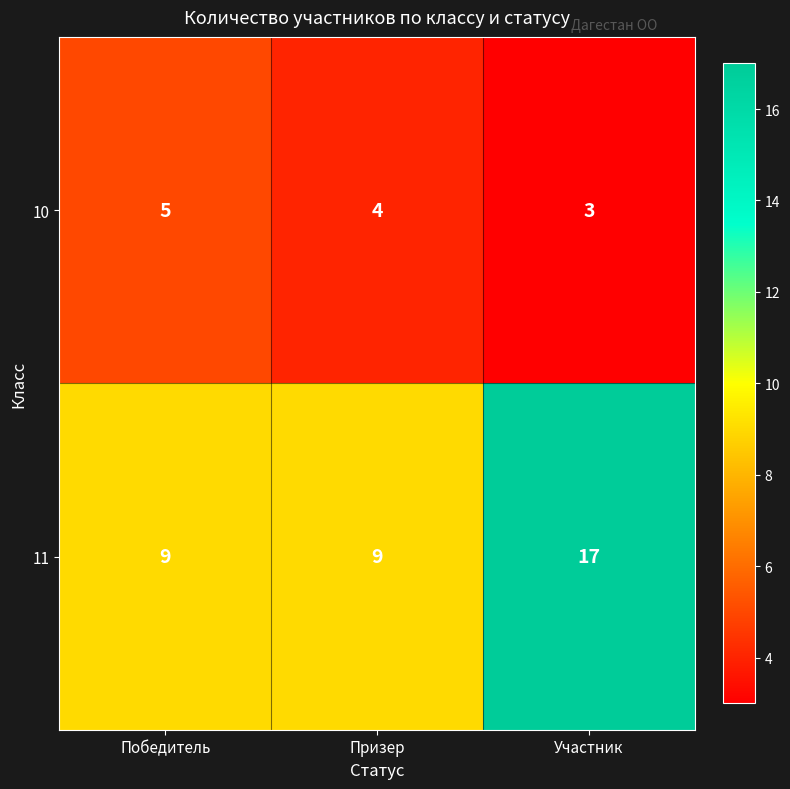

Rank the series by their average value, from lowest to highest.

10, 11